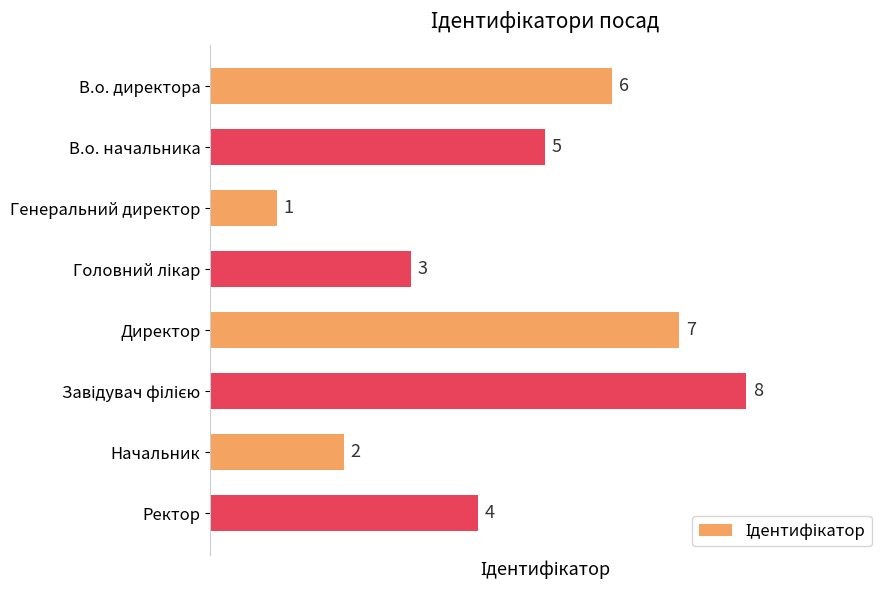

What is the sum of all values?

36